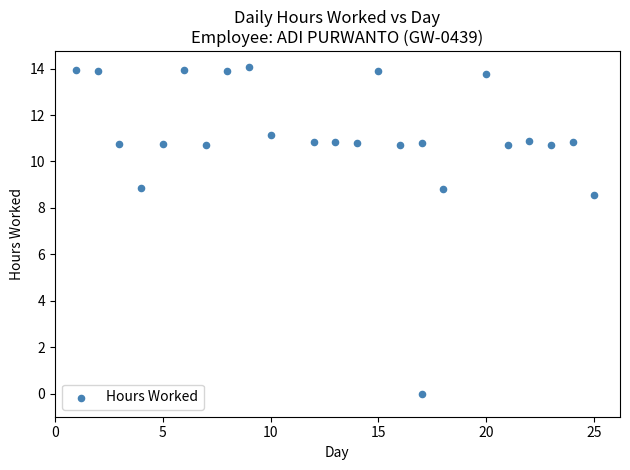

What Y value in the scatter plot is closest to 7?

8.6